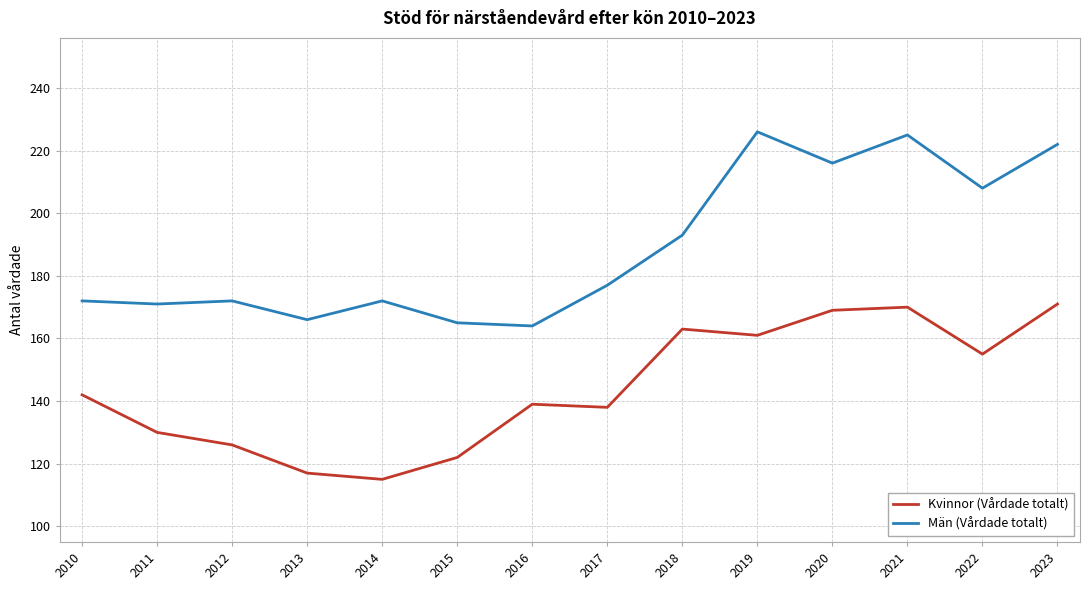

What is the sum of all Män (Vårdade totalt) values?

2649